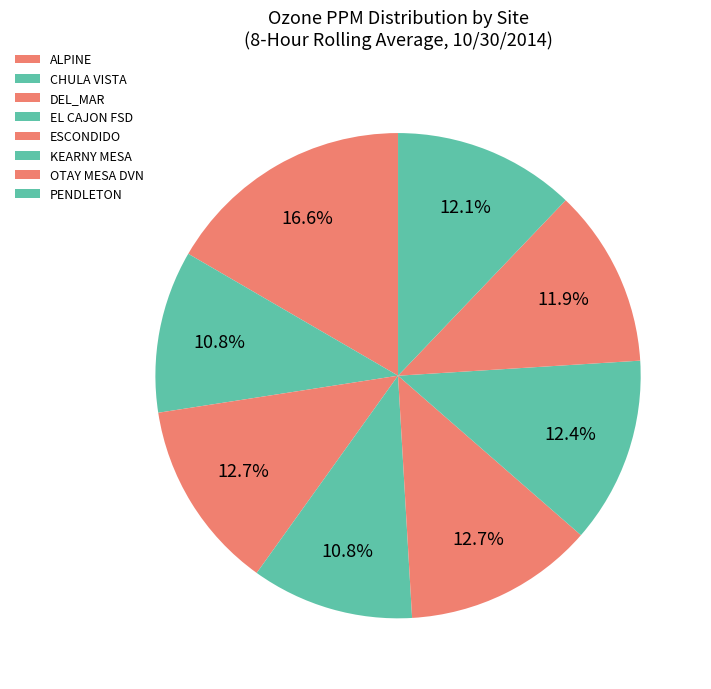

Combined, what portion of the pie is CHULA VISTA and EL CAJON FSD?

21.6%